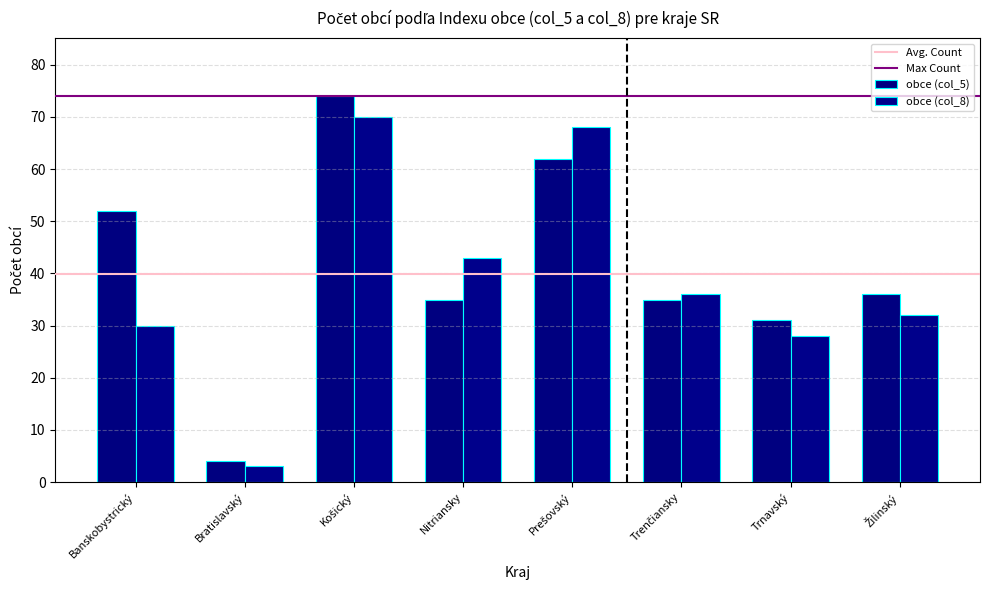

Between Trenčiansky and Trnavský, which series saw the biggest shift?

obce (col_8)